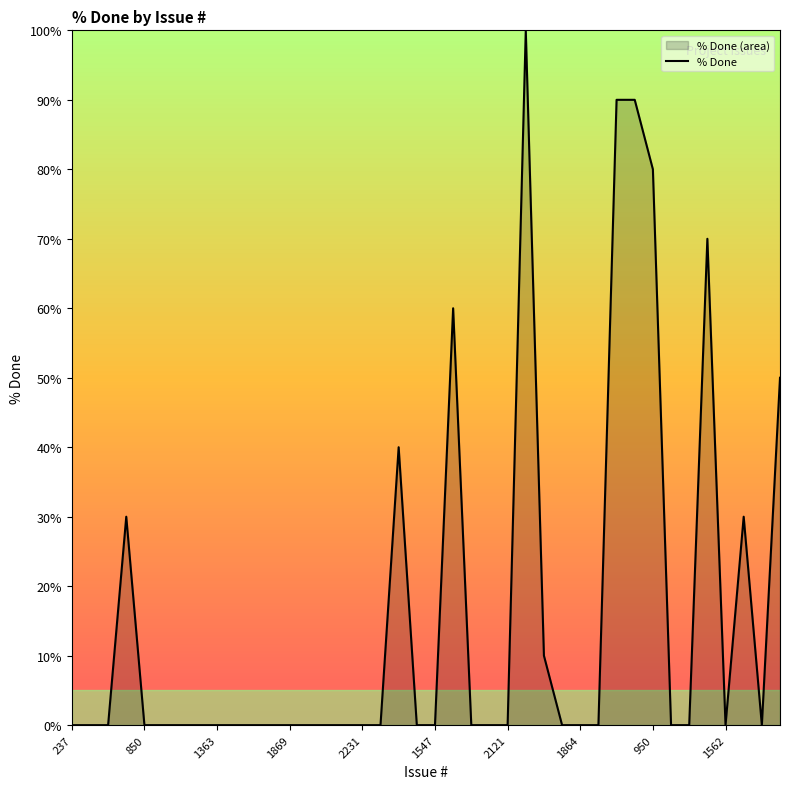

What is the difference between the maximum and minimum values?

100